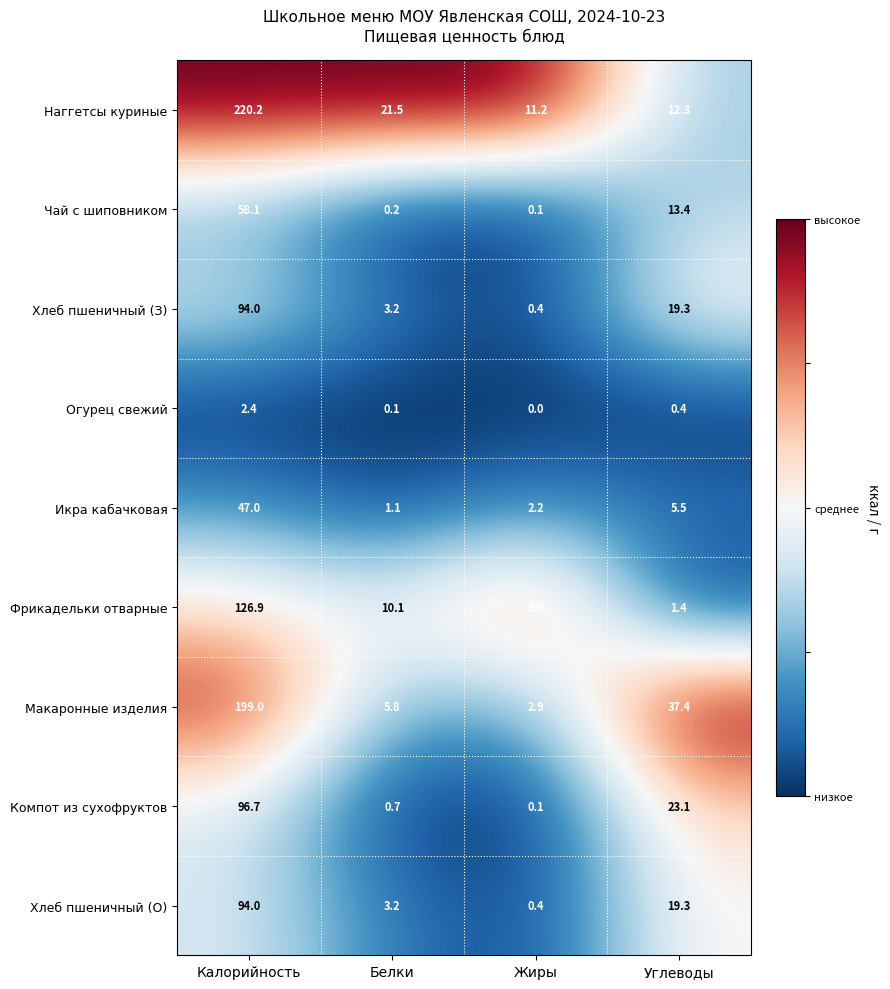

What is the difference between the second highest and minimum values in the Икра кабачковая series?

4.4